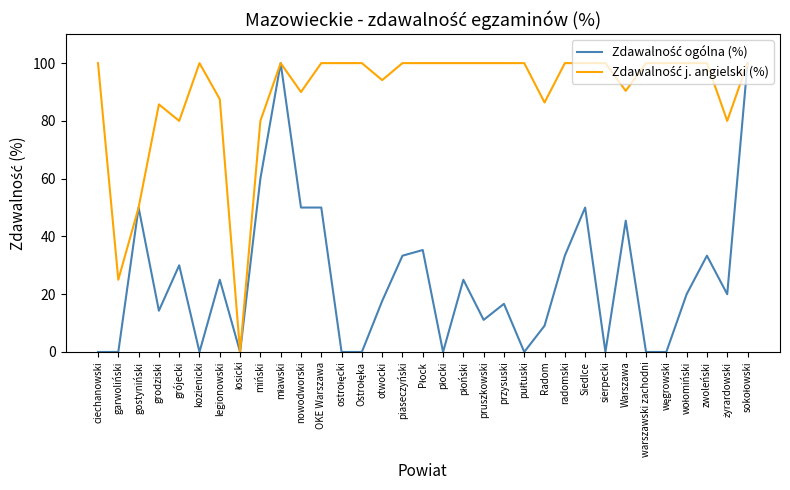

What is the spread (max minus min) of values at grójecki?

50.0